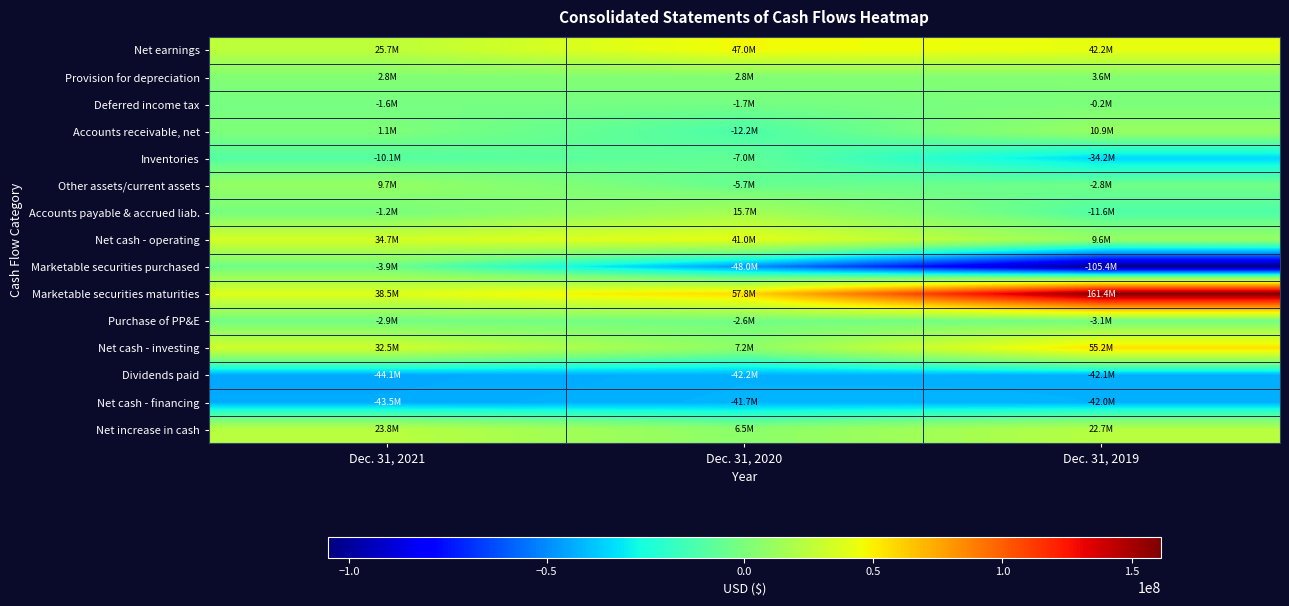

Reading right to left, list all the values displayed in this chart.

Net earnings: Dec. 31, 2019=42220000	Dec. 31, 2020=46958000	Dec. 31, 2021=25654000
Provision for depreciation: Dec. 31, 2019=3606000	Dec. 31, 2020=2784000	Dec. 31, 2021=2764000
Deferred income tax: Dec. 31, 2019=-224000	Dec. 31, 2020=-1718000	Dec. 31, 2021=-1612000
Accounts receivable, net: Dec. 31, 2019=10915000	Dec. 31, 2020=-12203000	Dec. 31, 2021=1083000
Inventories: Dec. 31, 2019=-34241000	Dec. 31, 2020=-6952000	Dec. 31, 2021=-10139000
Other assets/current assets: Dec. 31, 2019=-2803000	Dec. 31, 2020=-5655000	Dec. 31, 2021=9737000
Accounts payable & accrued liab.: Dec. 31, 2019=-11561000	Dec. 31, 2020=15706000	Dec. 31, 2021=-1232000
Net cash - operating: Dec. 31, 2019=9583000	Dec. 31, 2020=40973000	Dec. 31, 2021=34688000
Marketable securities purchased: Dec. 31, 2019=-105409000	Dec. 31, 2020=-48047000	Dec. 31, 2021=-3918000
Marketable securities maturities: Dec. 31, 2019=161420000	Dec. 31, 2020=57823000	Dec. 31, 2021=38539000
Purchase of PP&E: Dec. 31, 2019=-3138000	Dec. 31, 2020=-2621000	Dec. 31, 2021=-2866000
Net cash - investing: Dec. 31, 2019=55160000	Dec. 31, 2020=7155000	Dec. 31, 2021=32548000
Dividends paid: Dec. 31, 2019=-42087000	Dec. 31, 2020=-42172000	Dec. 31, 2021=-44083000
Net cash - financing: Dec. 31, 2019=-42011000	Dec. 31, 2020=-41671000	Dec. 31, 2021=-43467000
Net increase in cash: Dec. 31, 2019=22732000	Dec. 31, 2020=6457000	Dec. 31, 2021=23769000